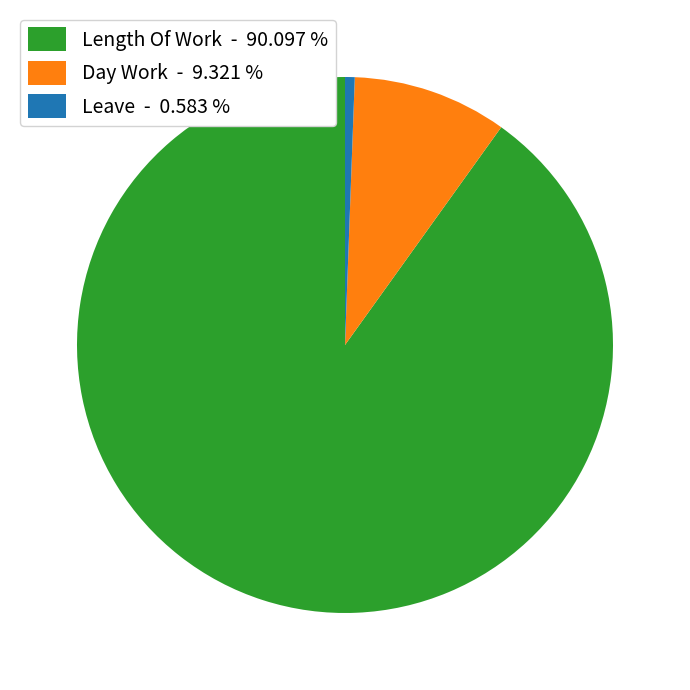

Rank the categories by value from highest to lowest.

Length Of Work - 90.097 %, Day Work - 9.321 %, Leave - 0.583 %